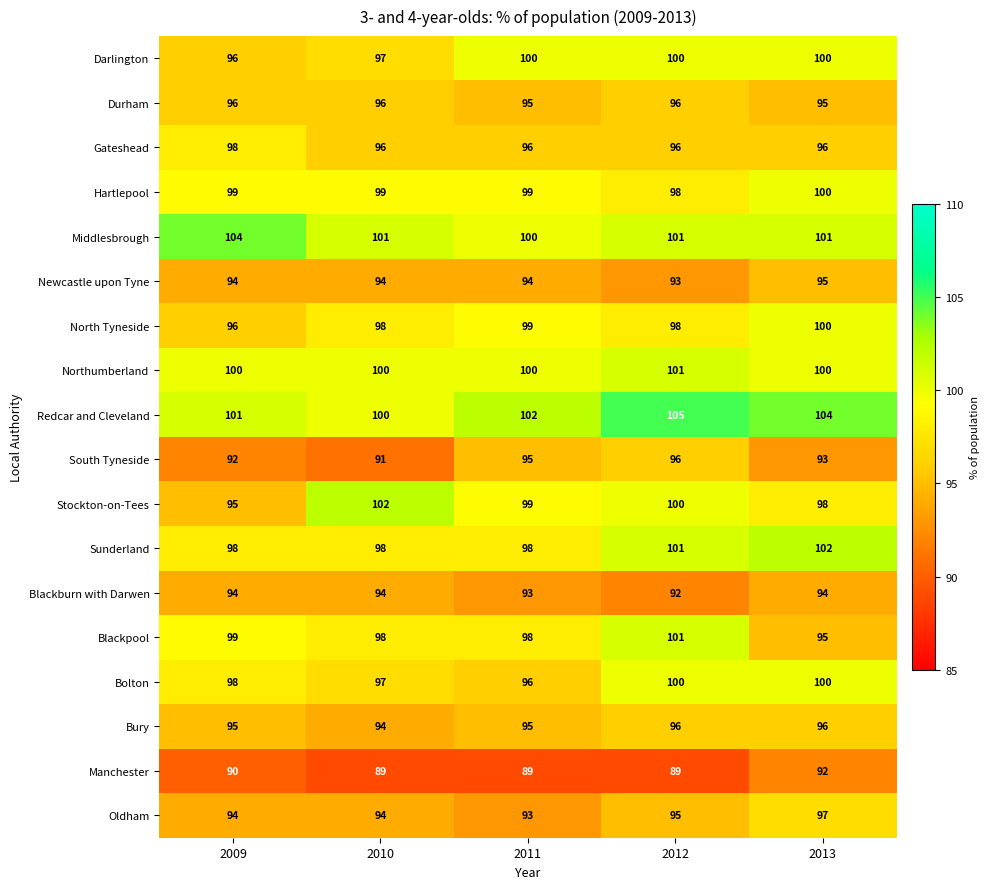

What is the spread (max minus min) of values at 2013?

12